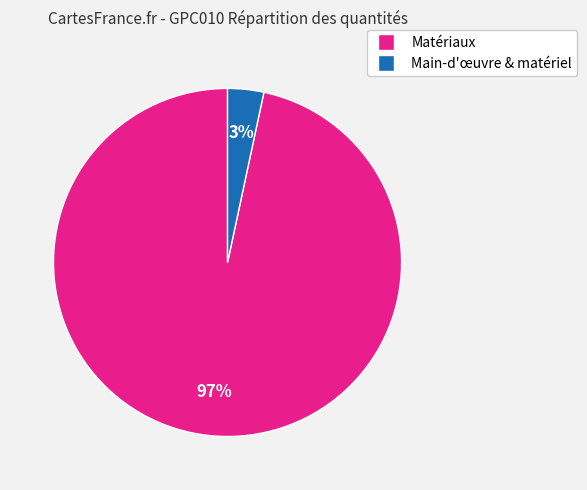

Is there any slice that represents more than half of the pie?

Yes